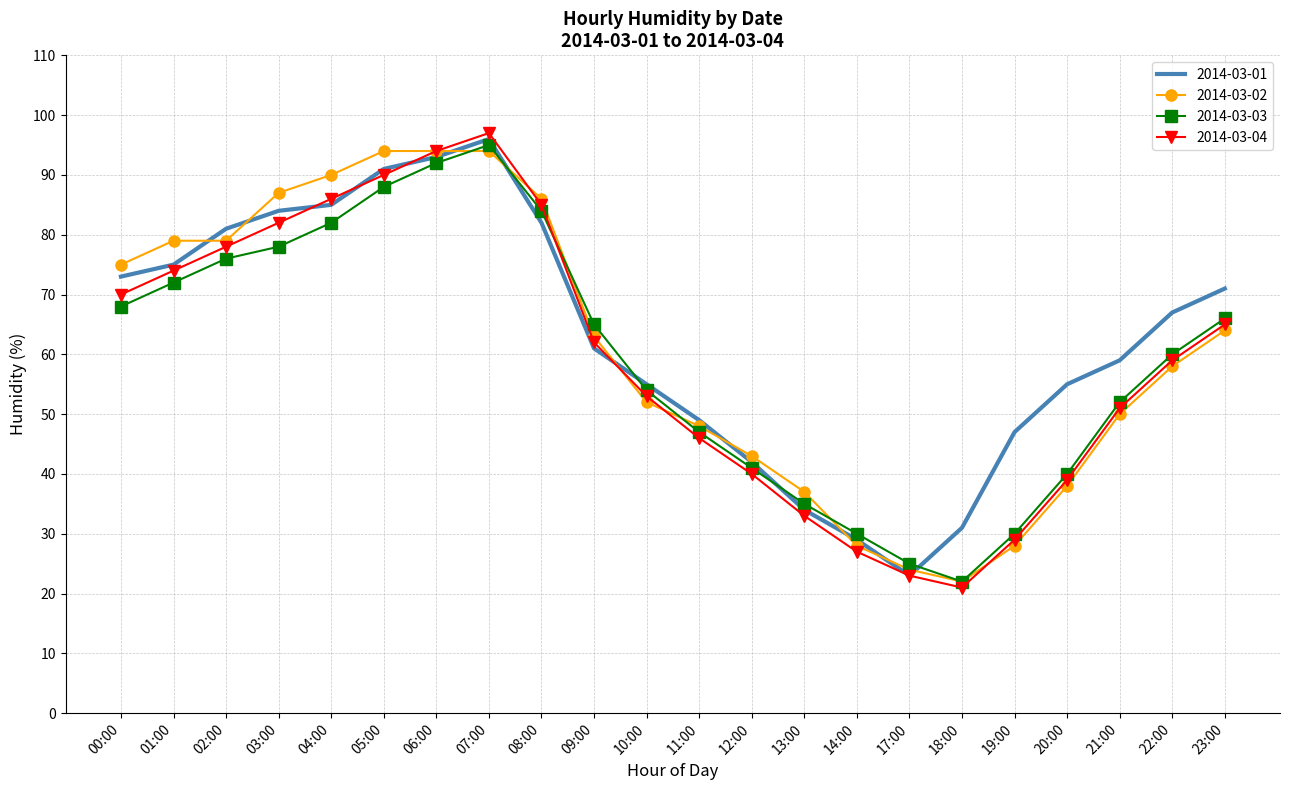

The 2014-03-02 series shows 52 at 10:00. True or false?

True